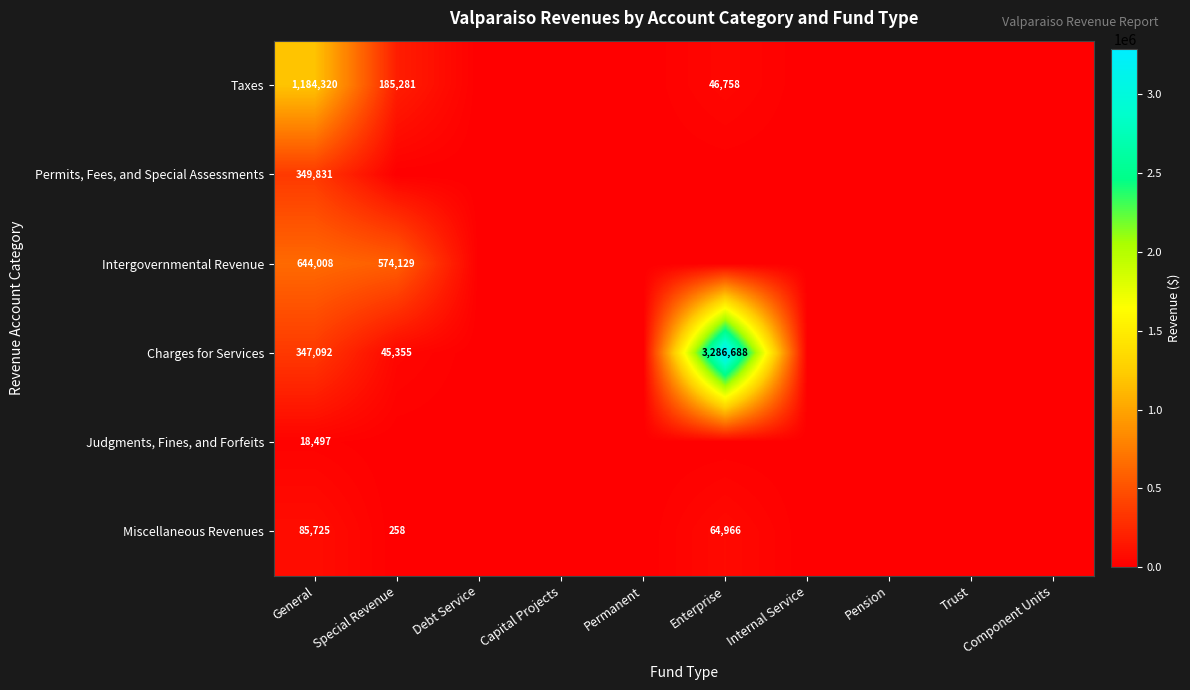

What is the total value across all series at General?

2629473